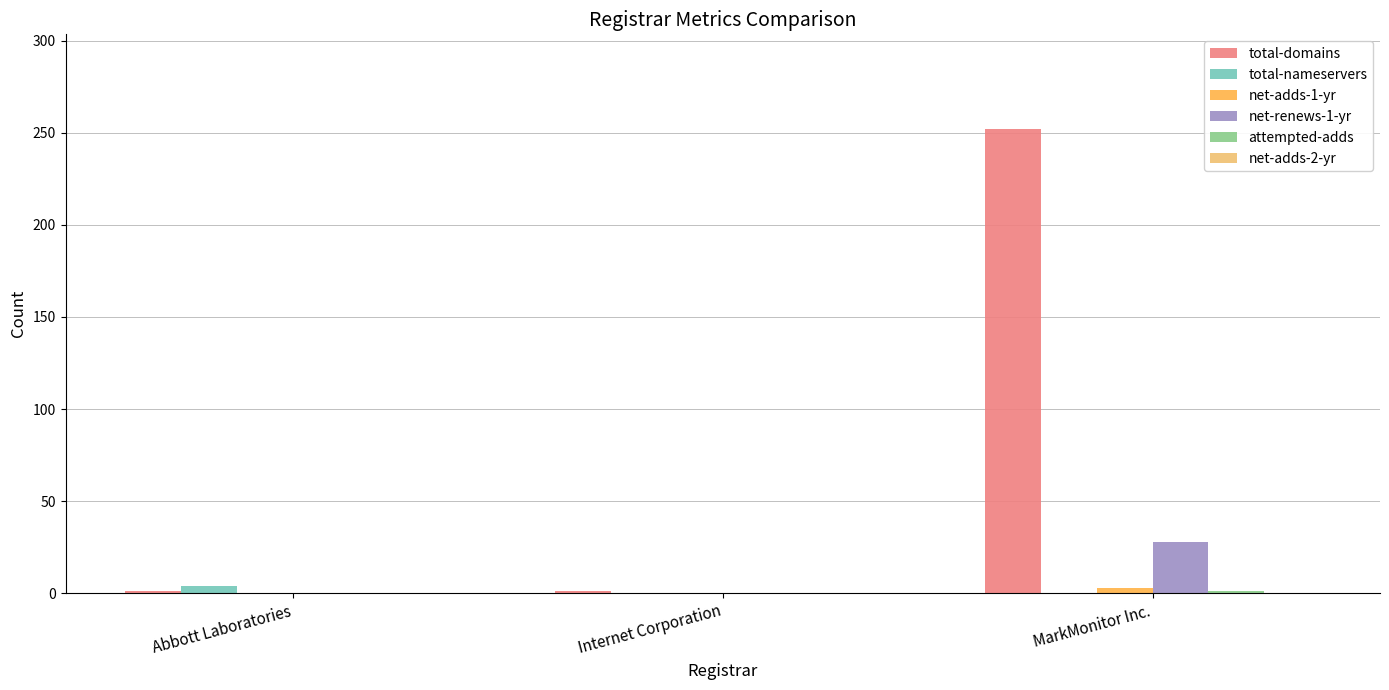

Which series changed the most between Internet Corporation and MarkMonitor Inc.?

total-domains